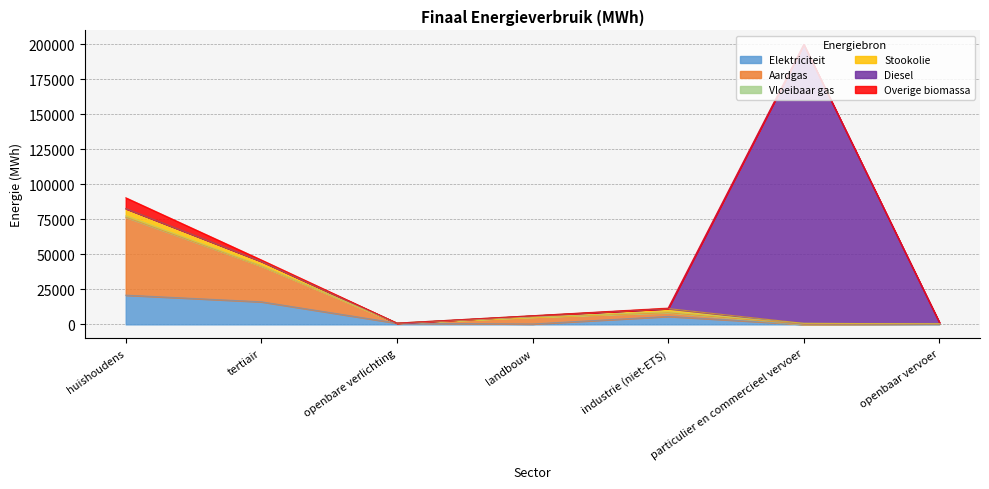

At which label does Overige biomassa reach its peak?

huishoudens